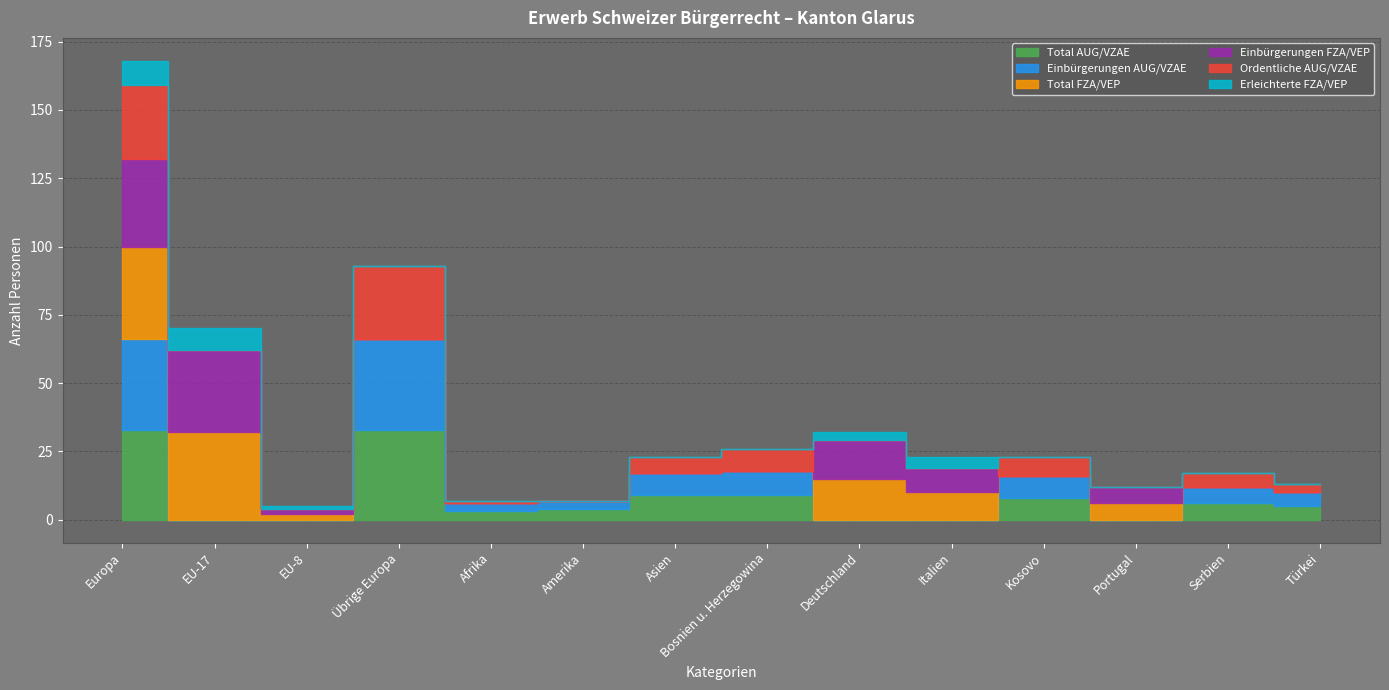

How many intersections are there between Einbürgerungen AUG/VZAE and Erleichterte FZA/VEP?

4